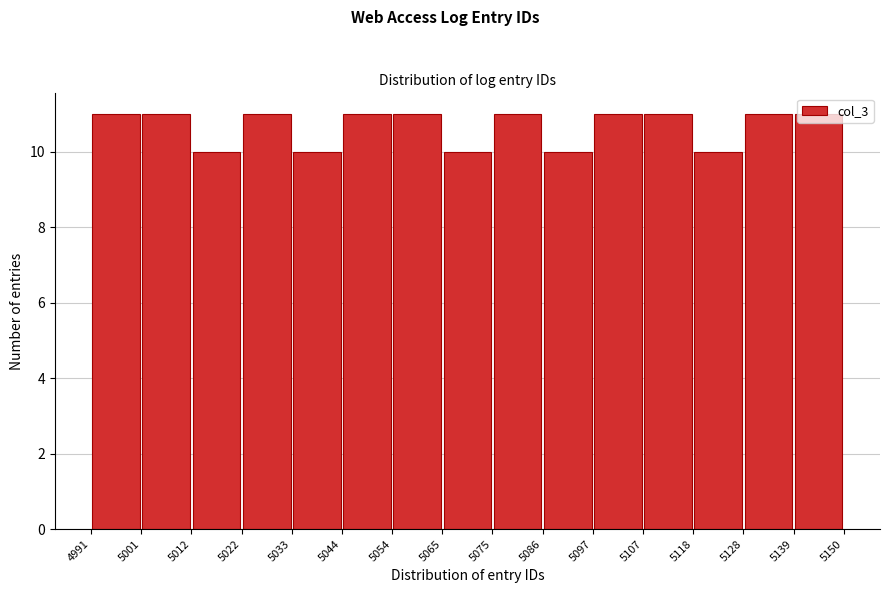

Reading left to right, transcribe this chart: for each bar, give the range it covers on the x-axis and its height. The values are not printed on the chart, so give them approximately, as read against the axis.

4991 to 5001: 11
5001 to 5012: 11
5012 to 5022: 10
5022 to 5033: 11
5033 to 5044: 10
5044 to 5054: 11
5054 to 5065: 11
5065 to 5075: 10
5075 to 5086: 11
5086 to 5097: 10
5097 to 5107: 11
5107 to 5118: 11
5118 to 5128: 10
5128 to 5139: 11
5139 to 5150: 11